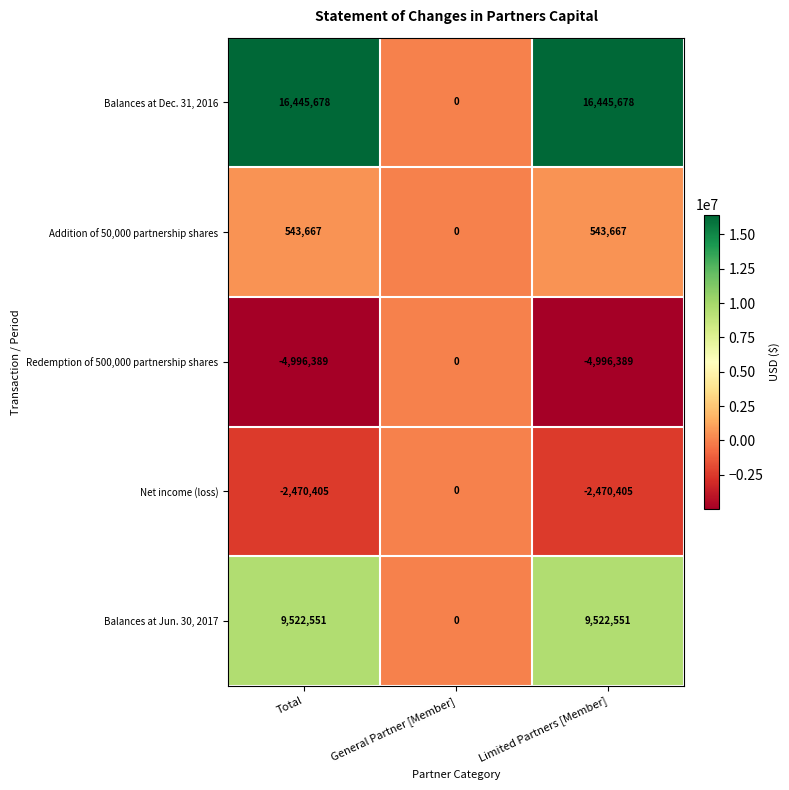

What is the maximum value for Balances at Dec. 31, 2016?

16445678